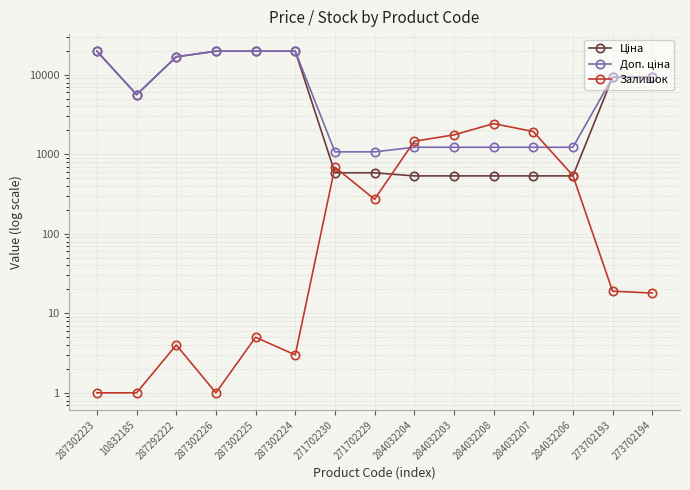

True or false: Доп. ціна has more than 1 interior local peaks.

False